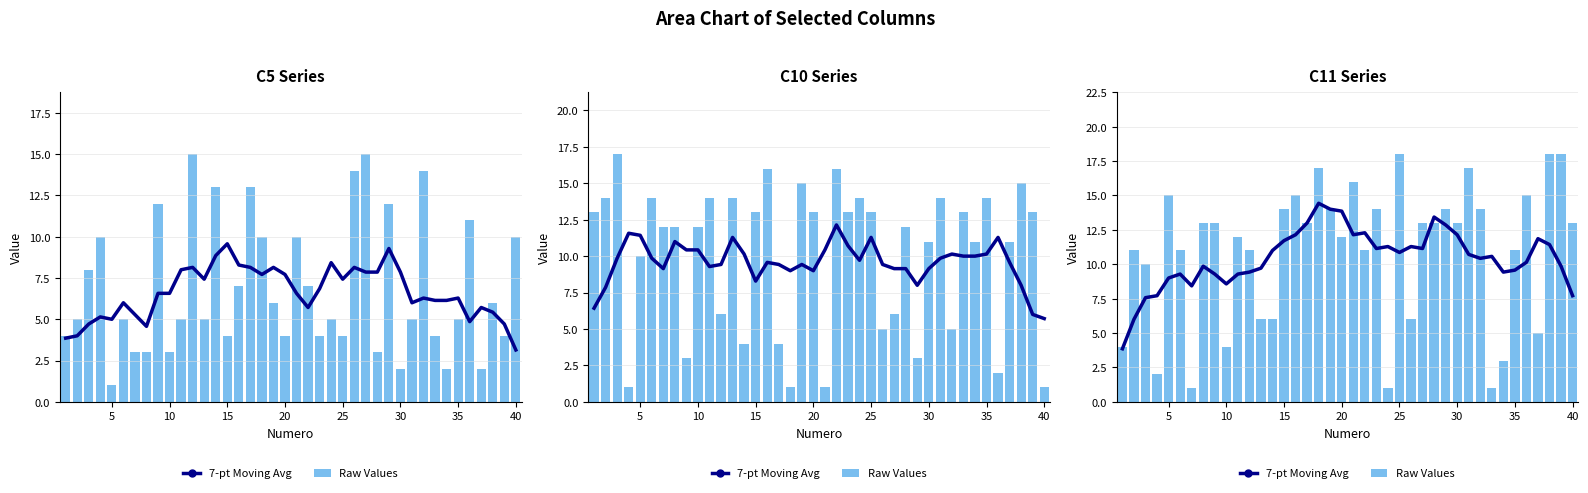

Are the bars horizontal?

No